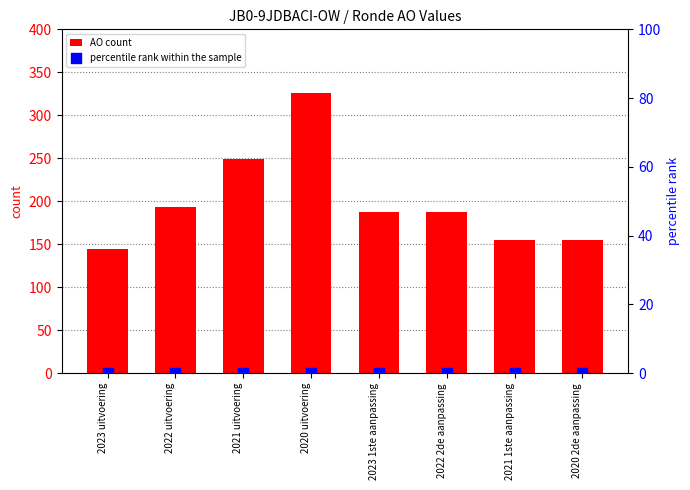

Which series reaches the maximum Y coordinate?

AO count